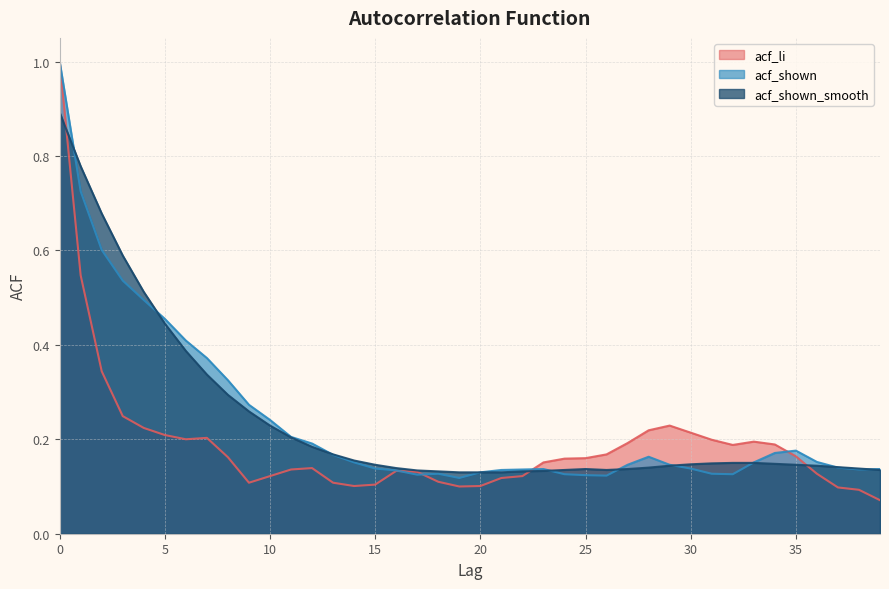

At which label does acf_li reach its minimum?

39